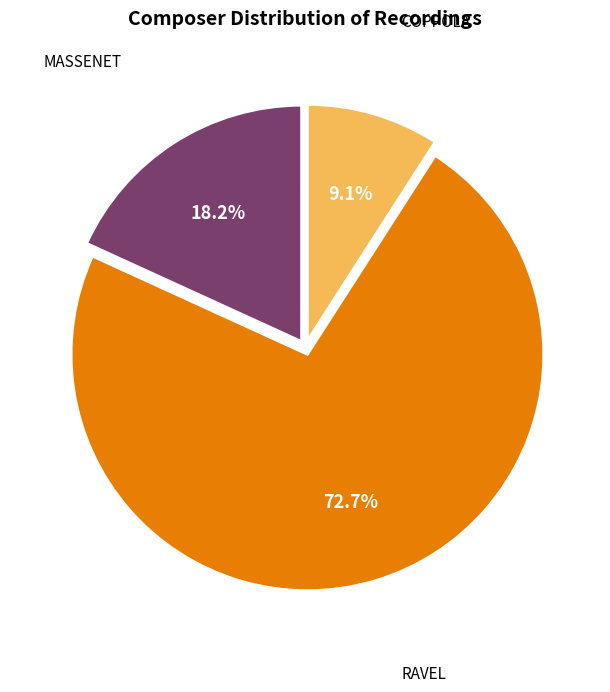

To the nearest percent, what is the average slice percentage?

33%